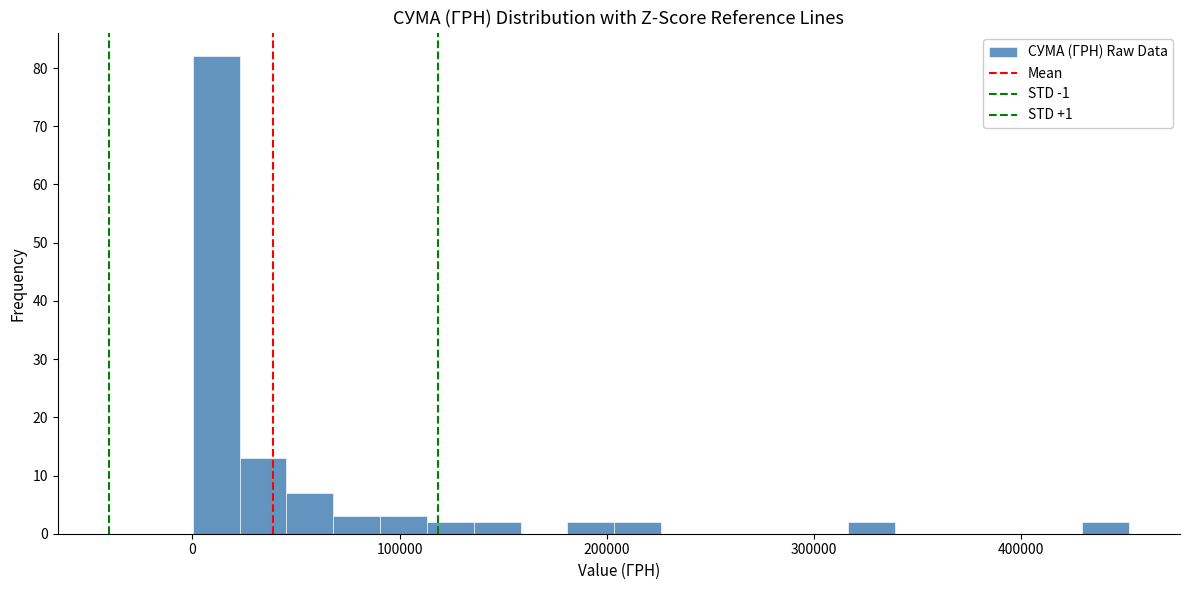

Around what value on the x-axis is the tallest bar? Give the approximate position of its centre, as read against the axis.

10000